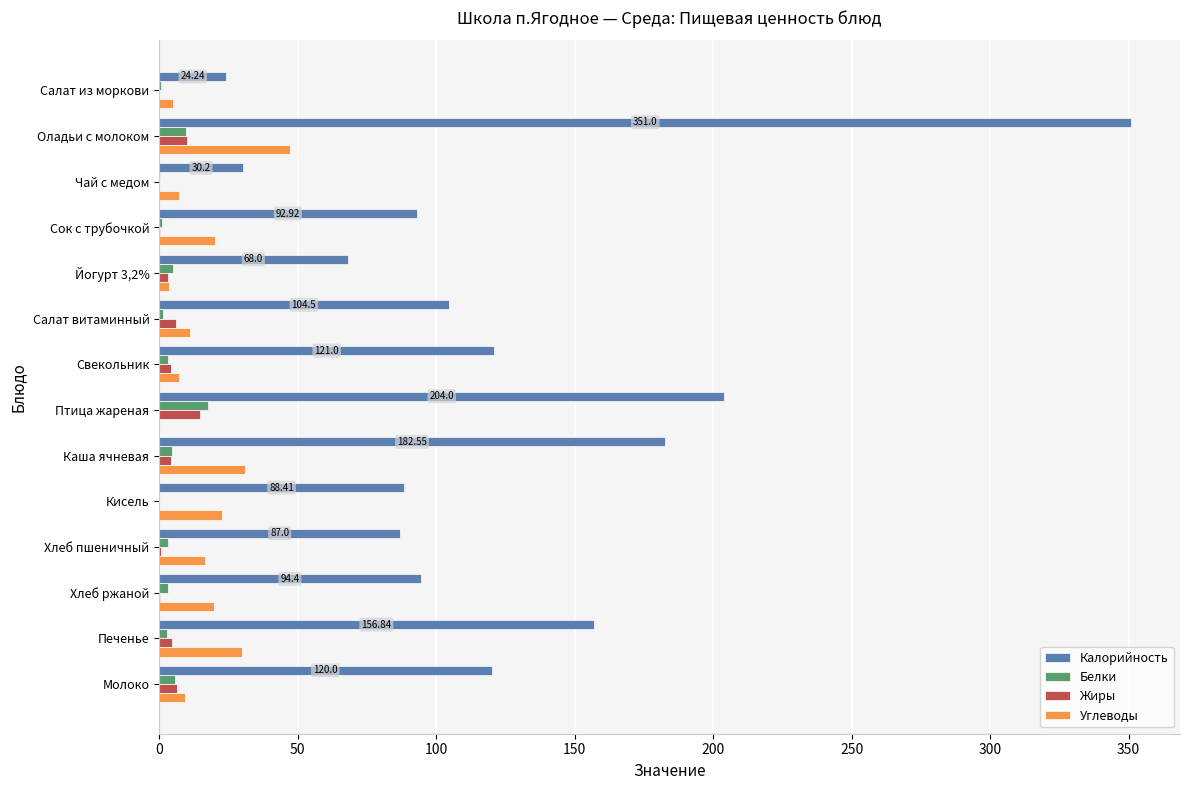

At which category is the sum across all series the highest?

Оладьи с молоком